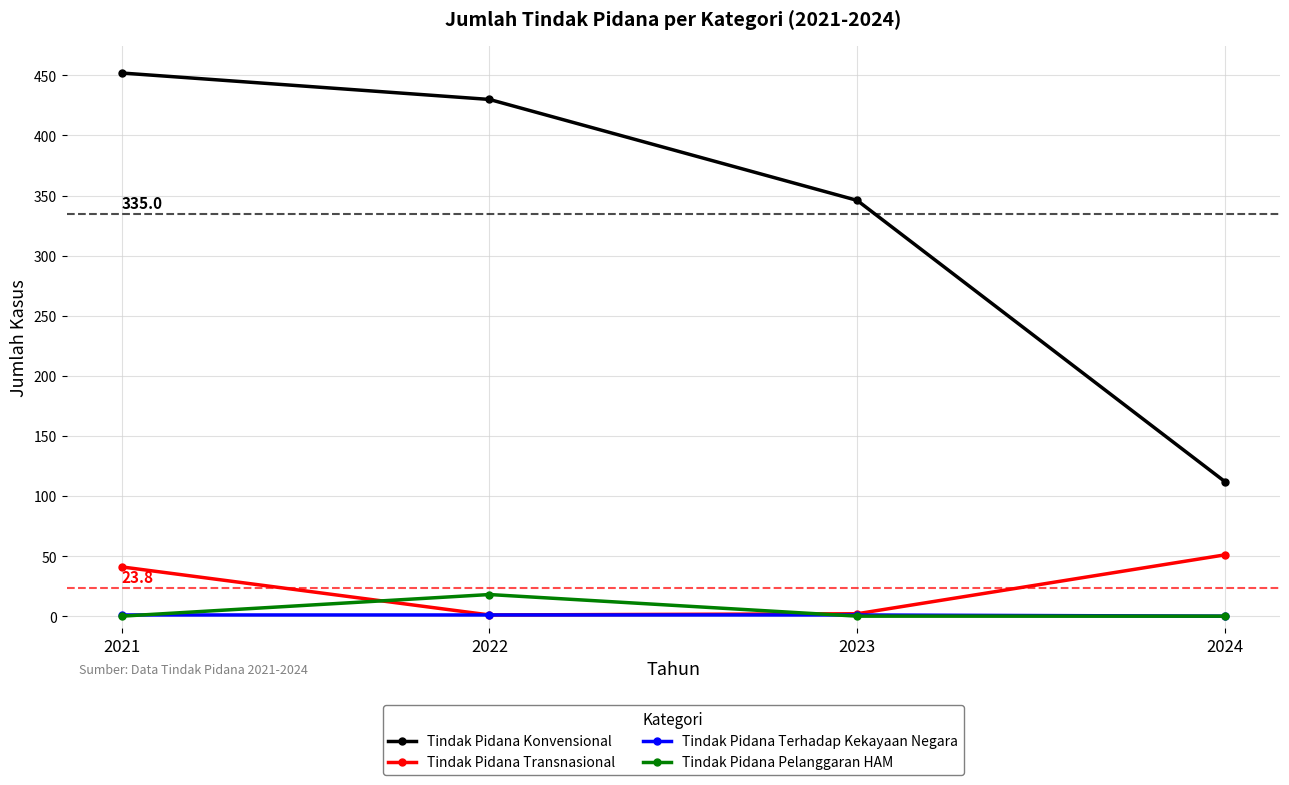

True or false: Tindak Pidana Pelanggaran HAM and Tindak Pidana Konvensional intersect in this chart.

False